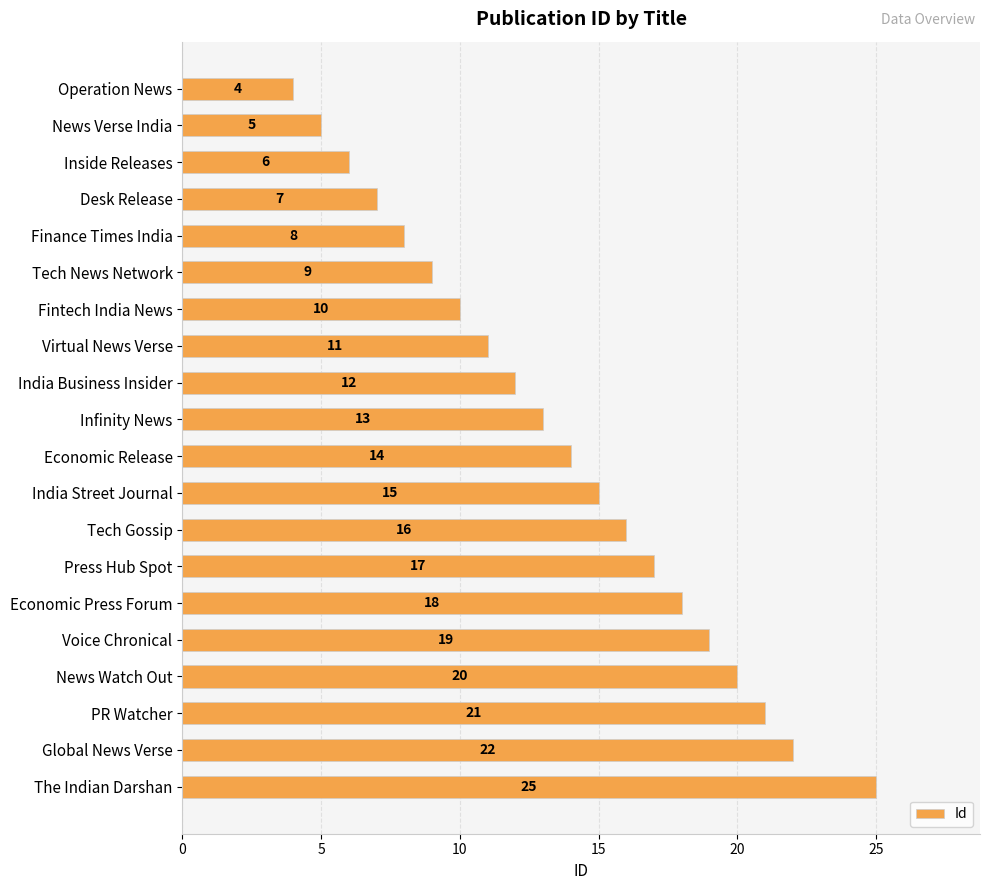

Is it true that the value at Inside Releases is 6?

True